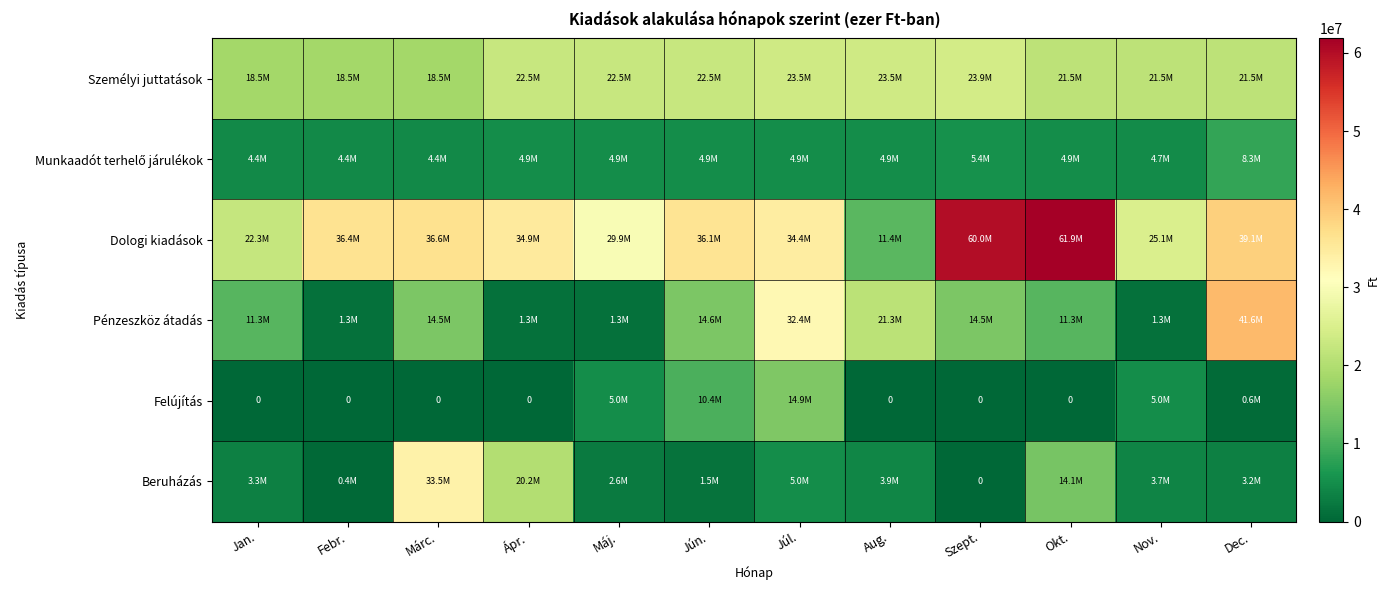

What is the approximate value of Dologi kiadások at Nov., to the nearest 10?

25064440